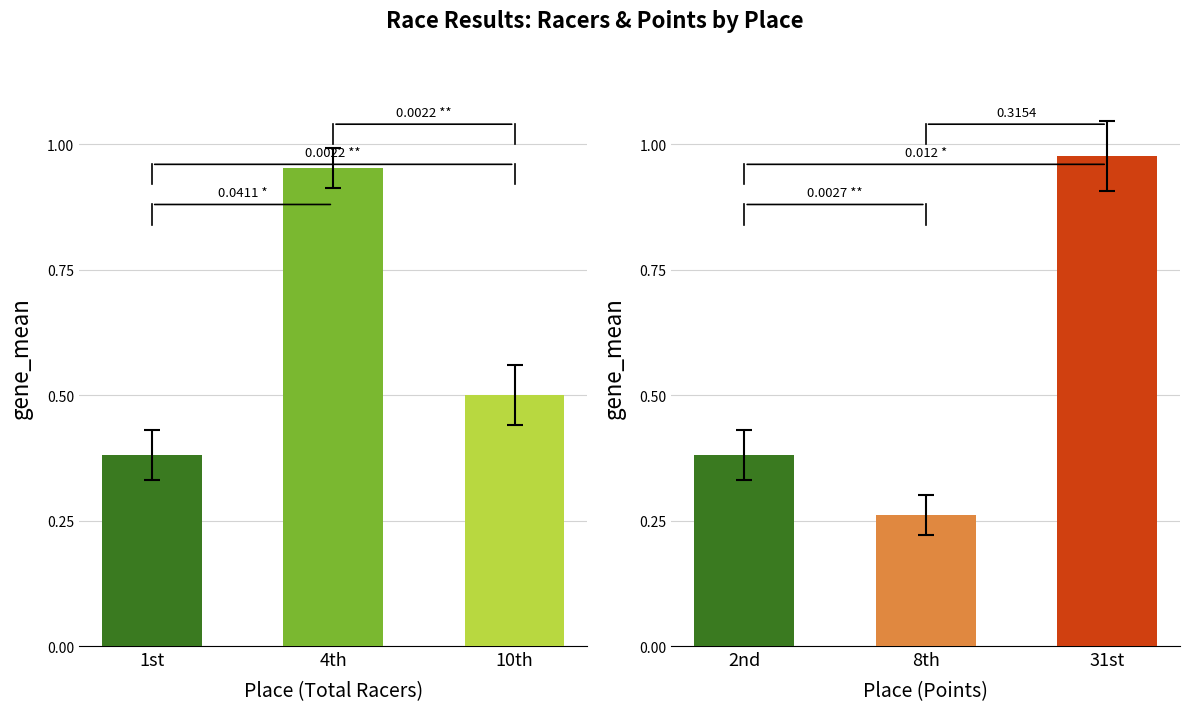

What is the value of the 1st bar from the left?

0.4